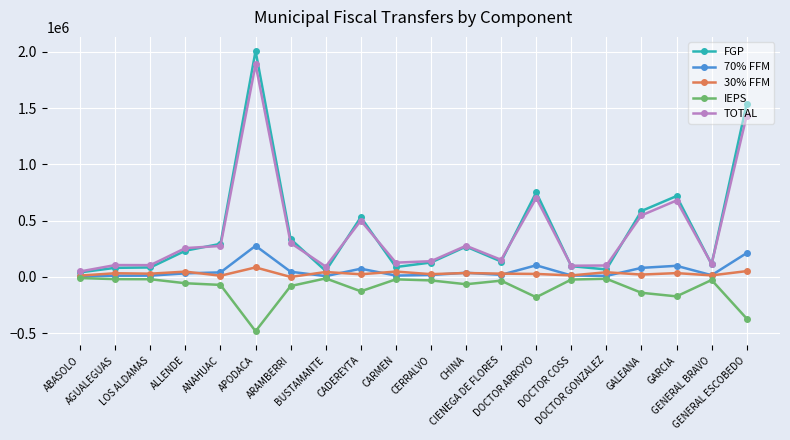

What is the sum of all TOTAL values?

7944422.5